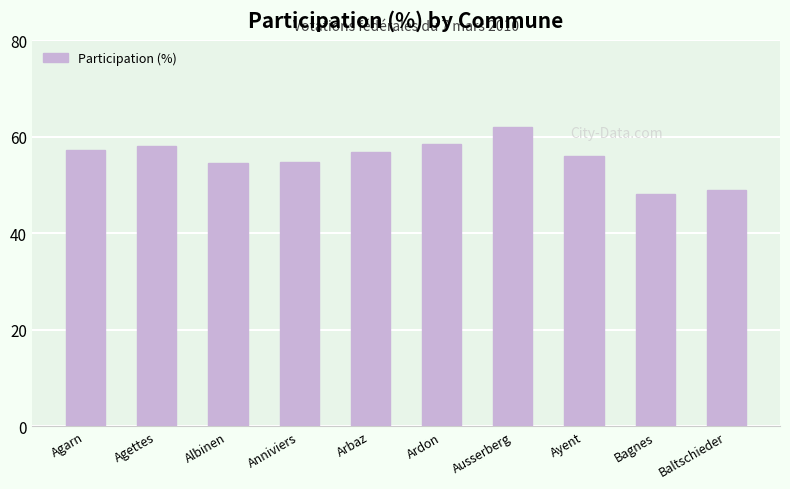

What is the greatest value displayed?

62.0